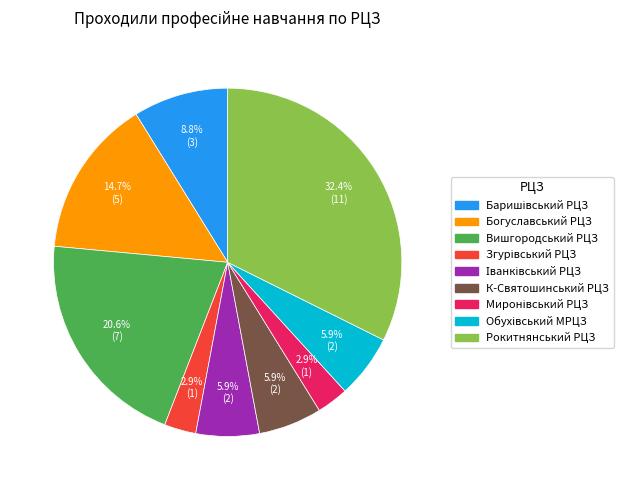

What is the largest slice in the pie chart?

Рокитнянський РЦЗ